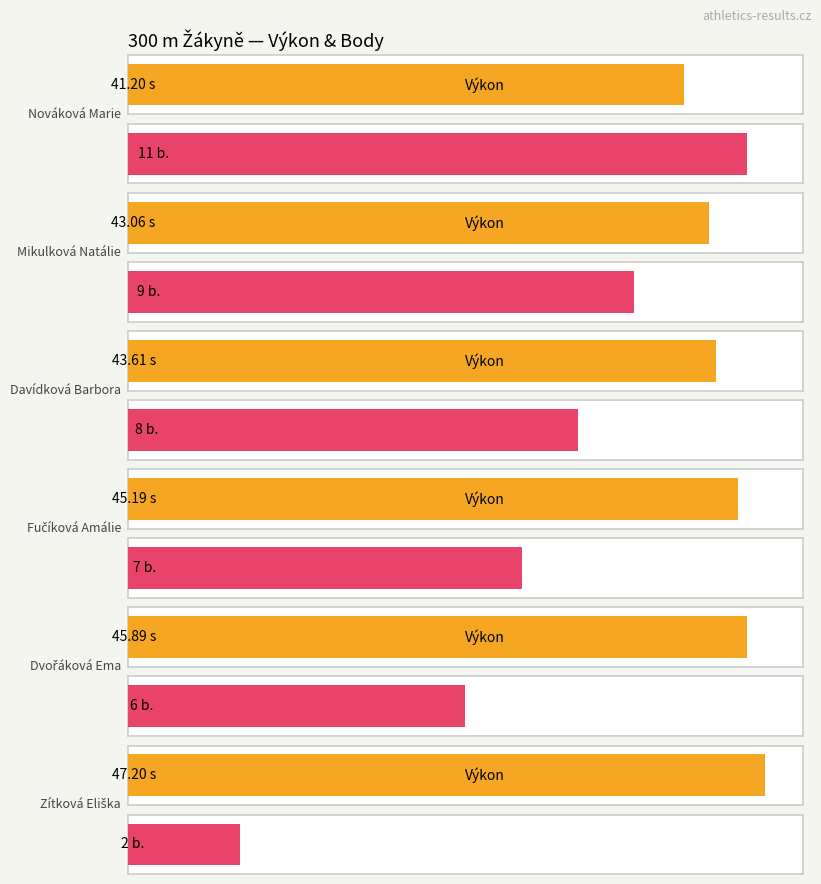

What is the value of the Výkon bar at the 4th from the left?

45.2